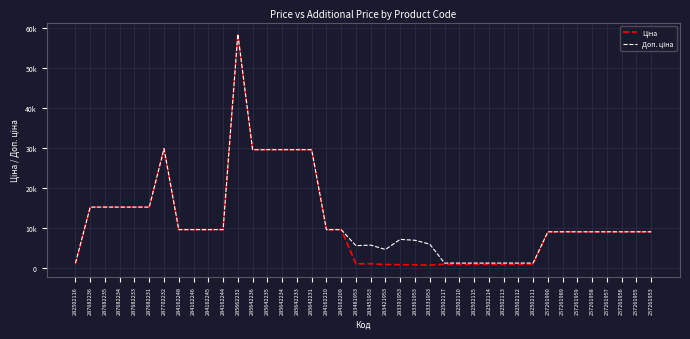

What is the difference between the maximum and second lowest values in the Ціна series?

57745.6